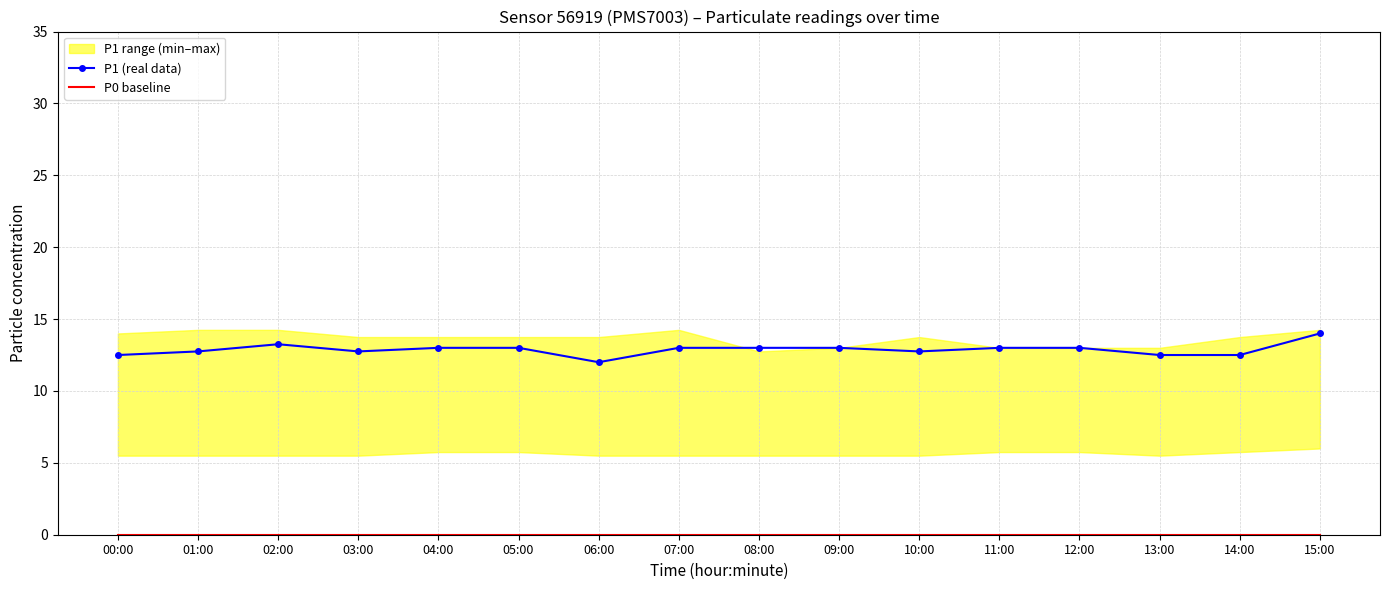

Is the value of P1 (real data) at 14:00 greater than the value of P0 baseline at 14:00?

Yes